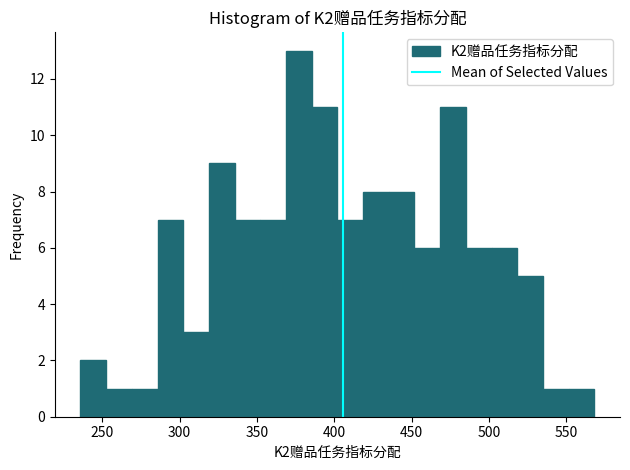

Read against the x-axis, roughly where is the centre of the tallest bar?

375